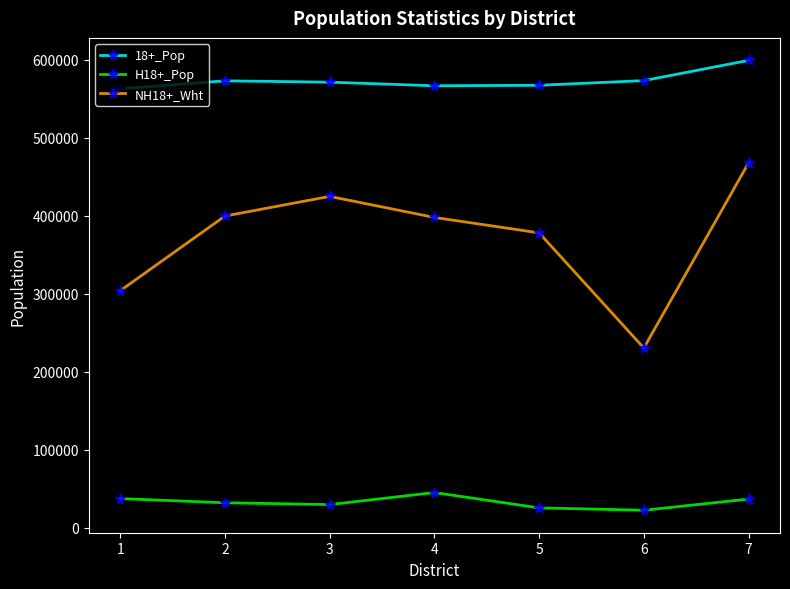

What value does the NH18+_Wht series have at 3, to the nearest 10?

425020